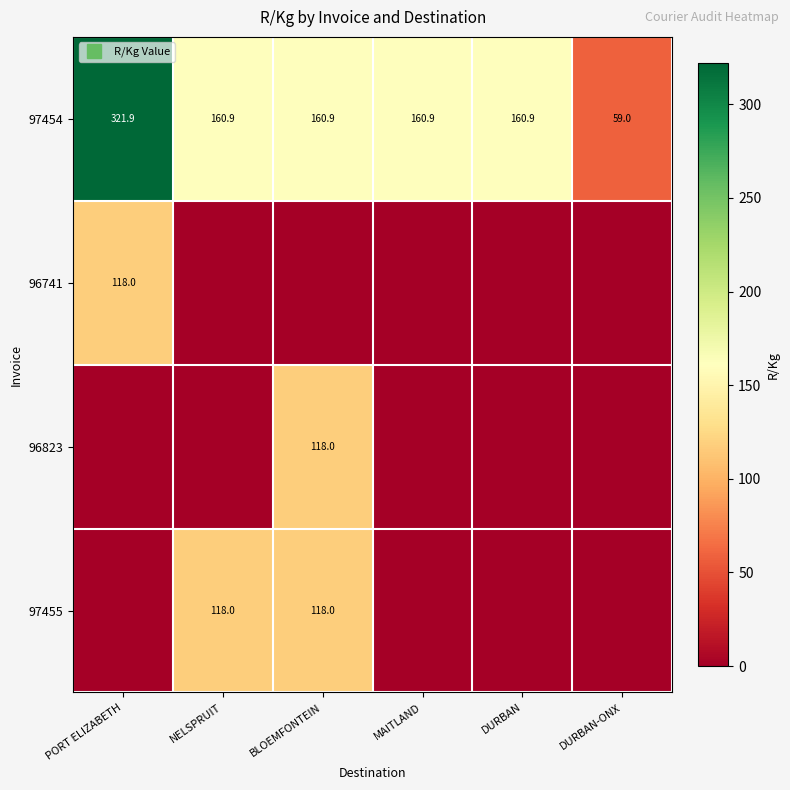

Which series changed the most between NELSPRUIT and DURBAN-ONX?

97455